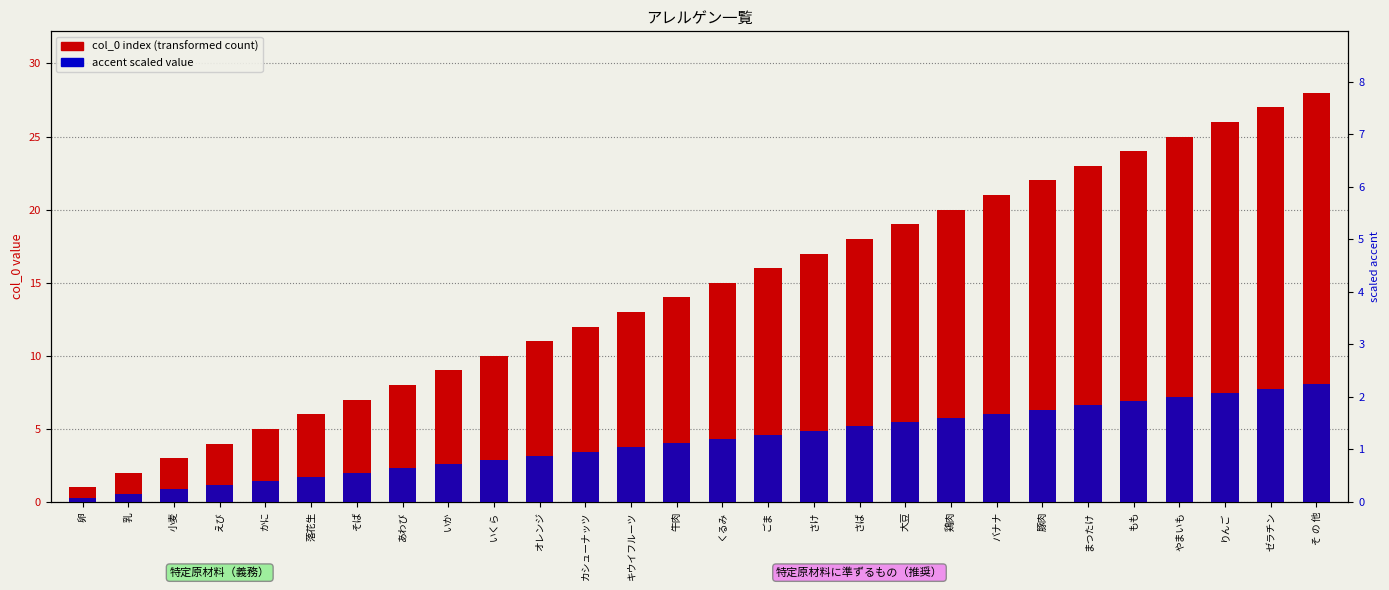

Which category has the lowest value in the col_0 (index) series?

卵